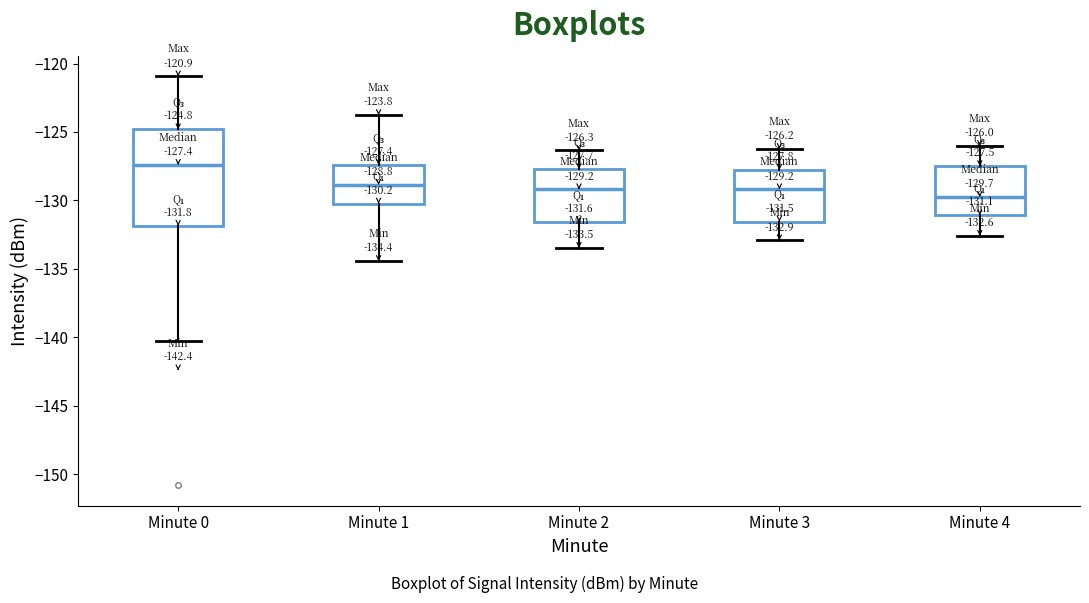

Which box has the highest median line?

Minute 0